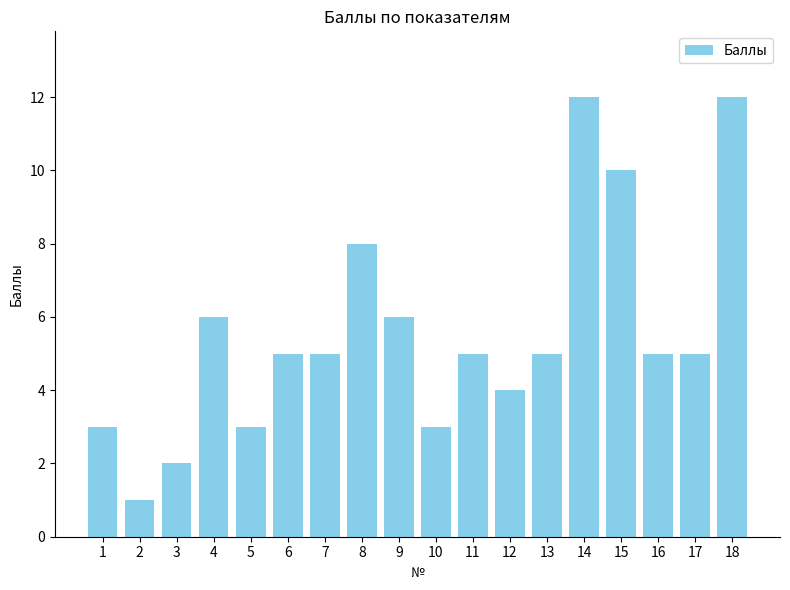

What is the sum of all values?

100